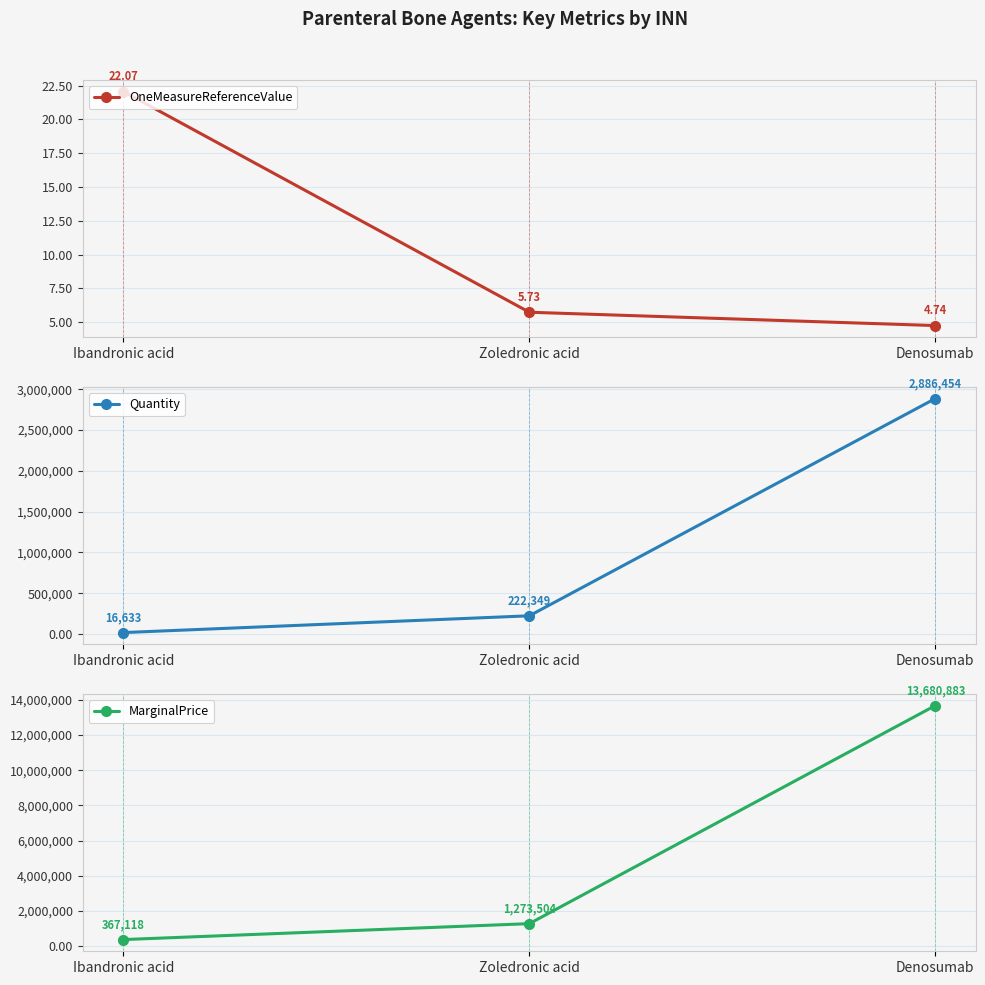

What is the average value of the MarginalPrice series?

5107168.2